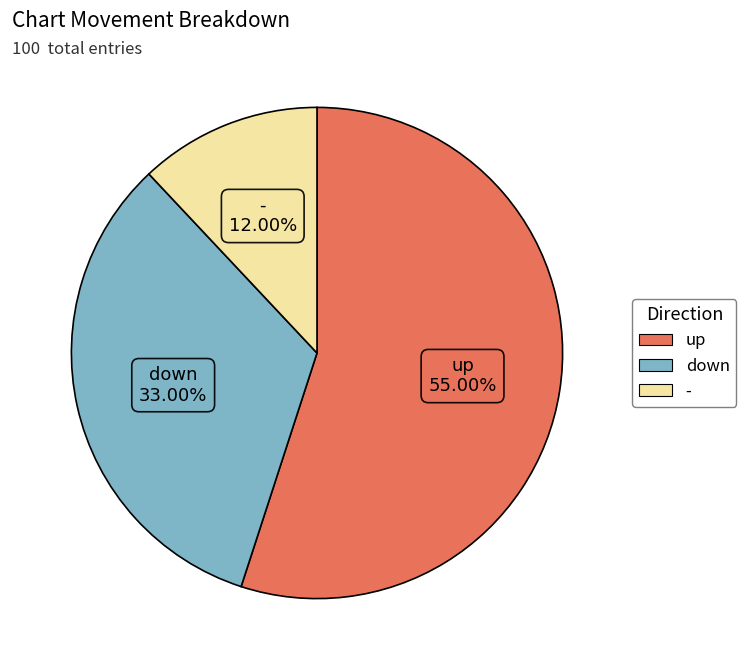

Combined, do up and - account for over 50%?

Yes